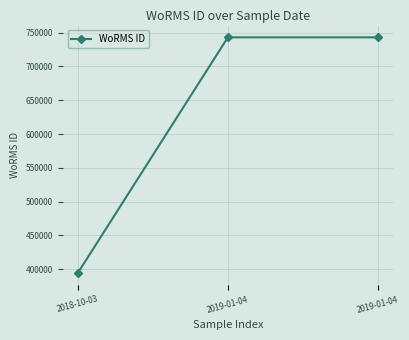

Count the number of categories in the chart.

3